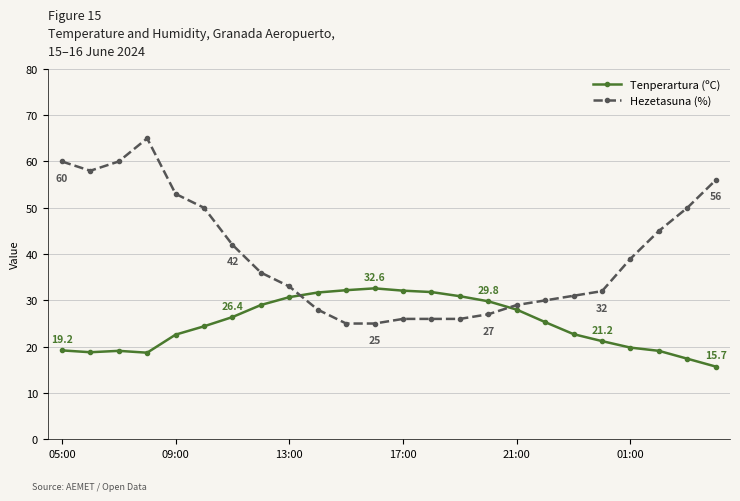

List the series in order of their peak value, highest first.

Hezetasuna (%), Tenperartura (ºC)